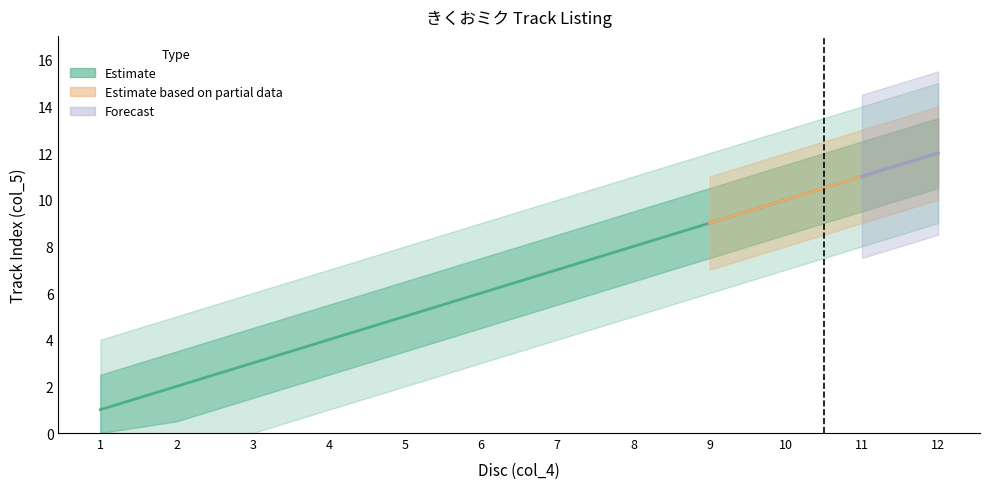

What is the difference between the values at 11 and 9?

2